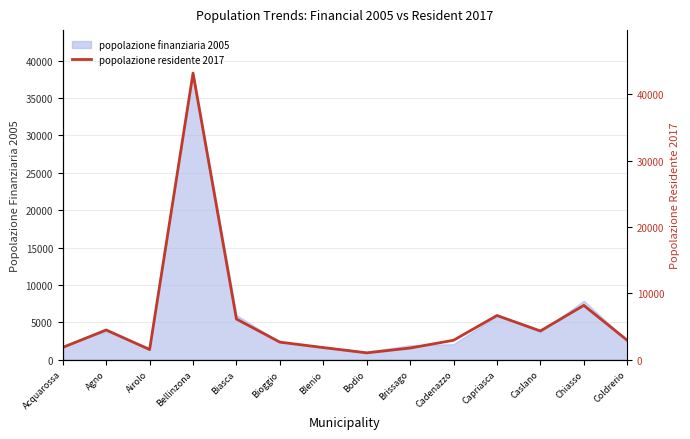

The chart shows a value of 1031 at Bodio. True or false?

True